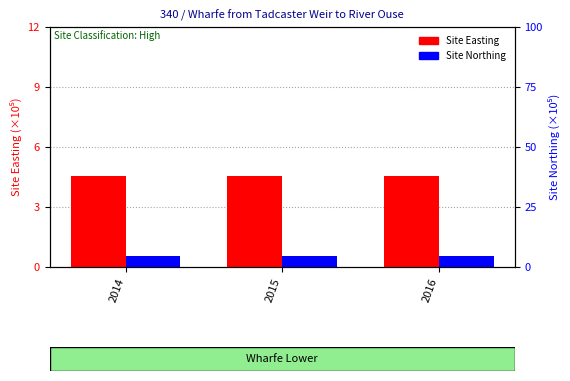

List the series in order of their overall mean, highest first.

Site Easting, Site Northing